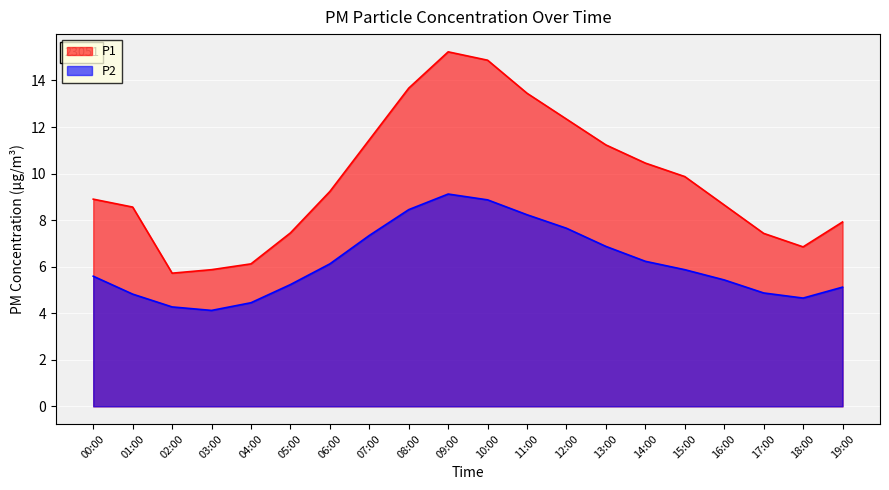

Rank the categories by P2 value from highest to lowest.

09:00, 10:00, 08:00, 11:00, 12:00, 07:00, 13:00, 14:00, 06:00, 15:00, 00:00, 16:00, 05:00, 19:00, 17:00, 01:00, 18:00, 04:00, 02:00, 03:00